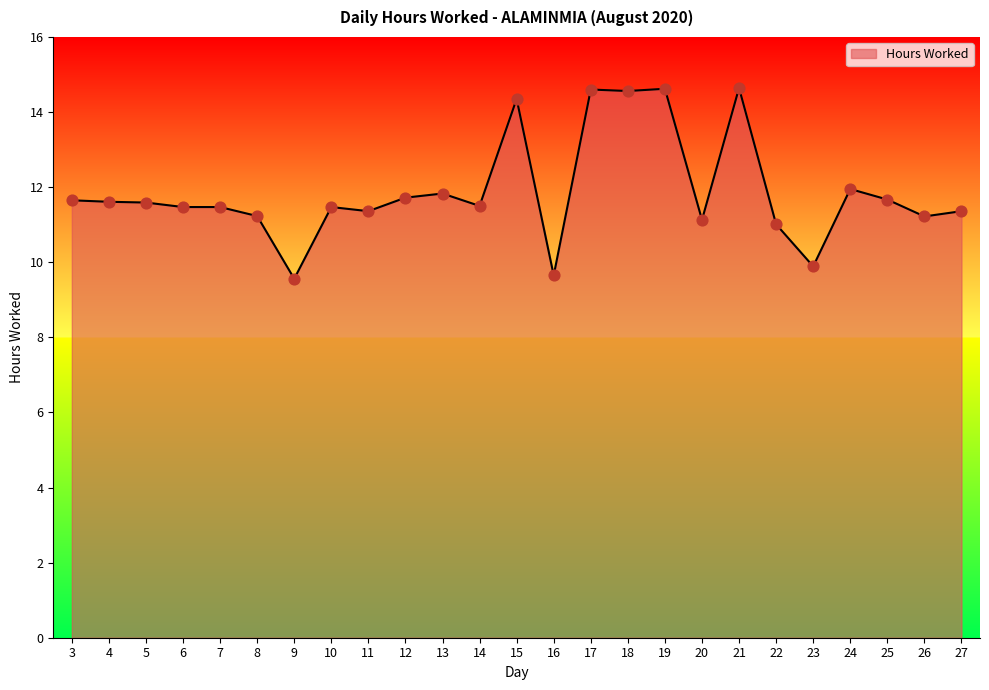

What is the change in value from 17 to 20?

-3.5